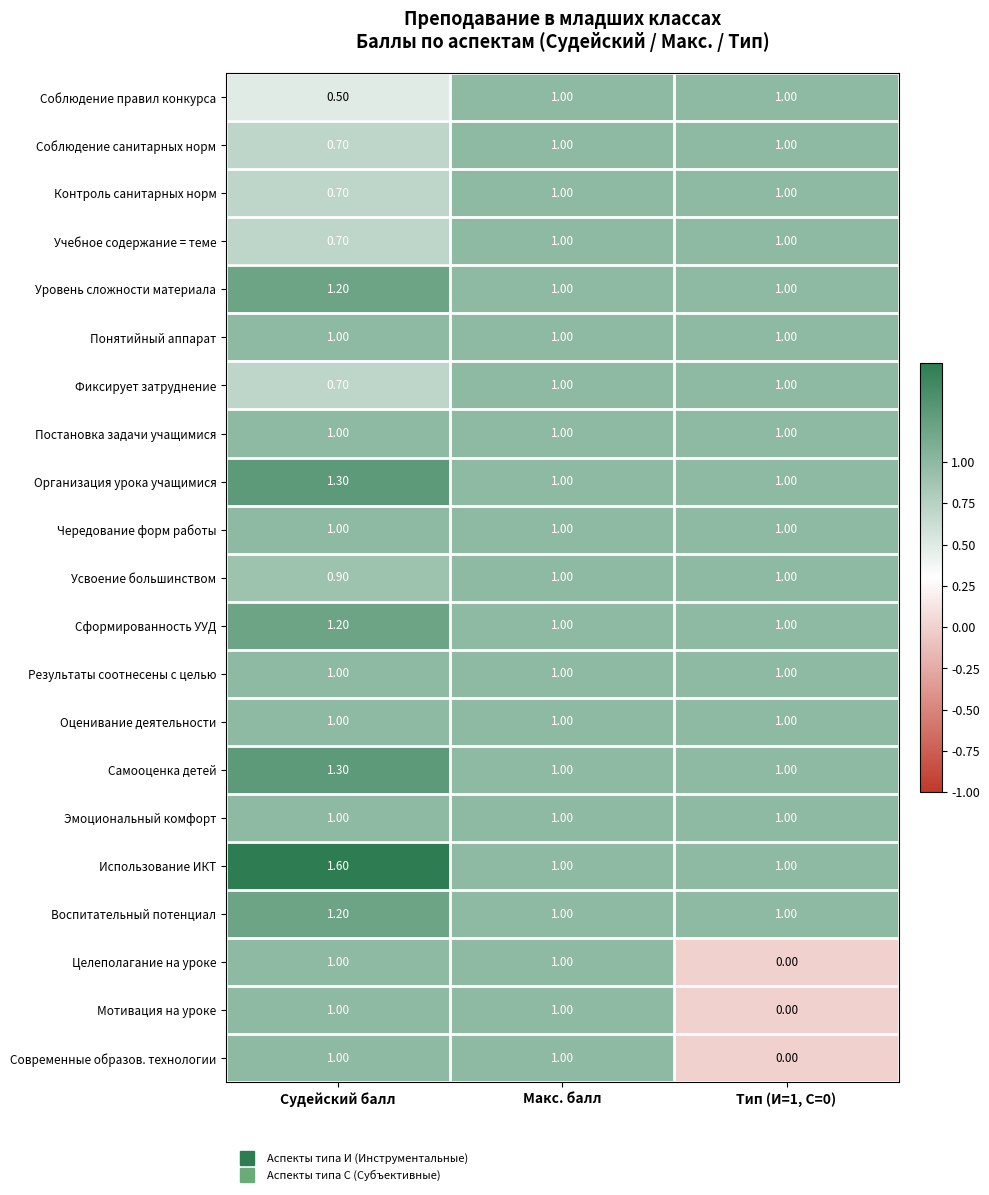

Which series changed the most between Судейский балл and Макс. балл?

Использование ИКТ